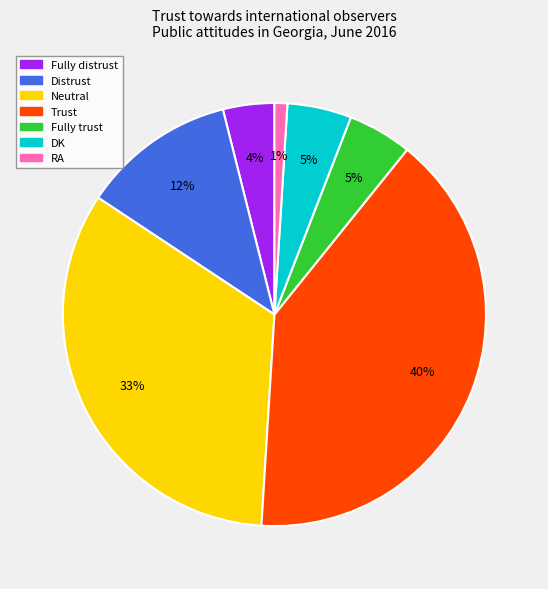

To the nearest percent, what portion does Fully distrust represent?

4%